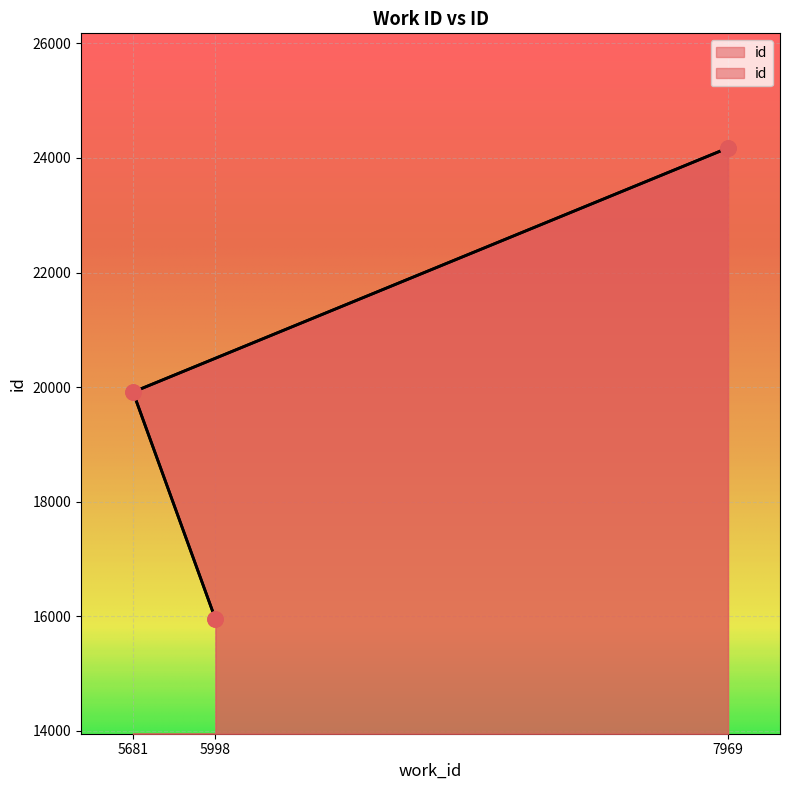

Approximately how many times larger is the value at 5681 compared to 5998?

1.2